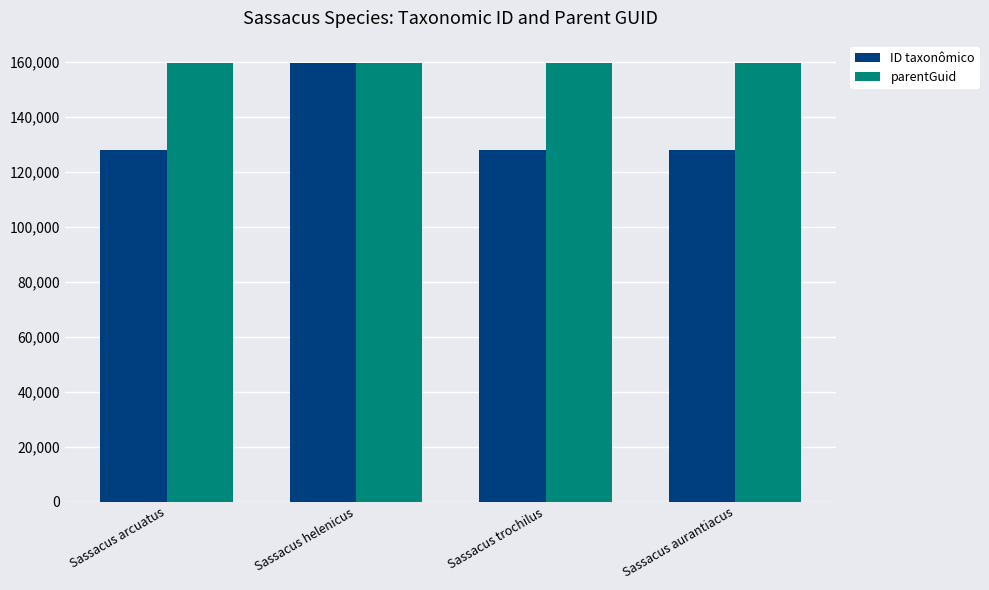

Which series has the widest spread of values?

ID taxonômico